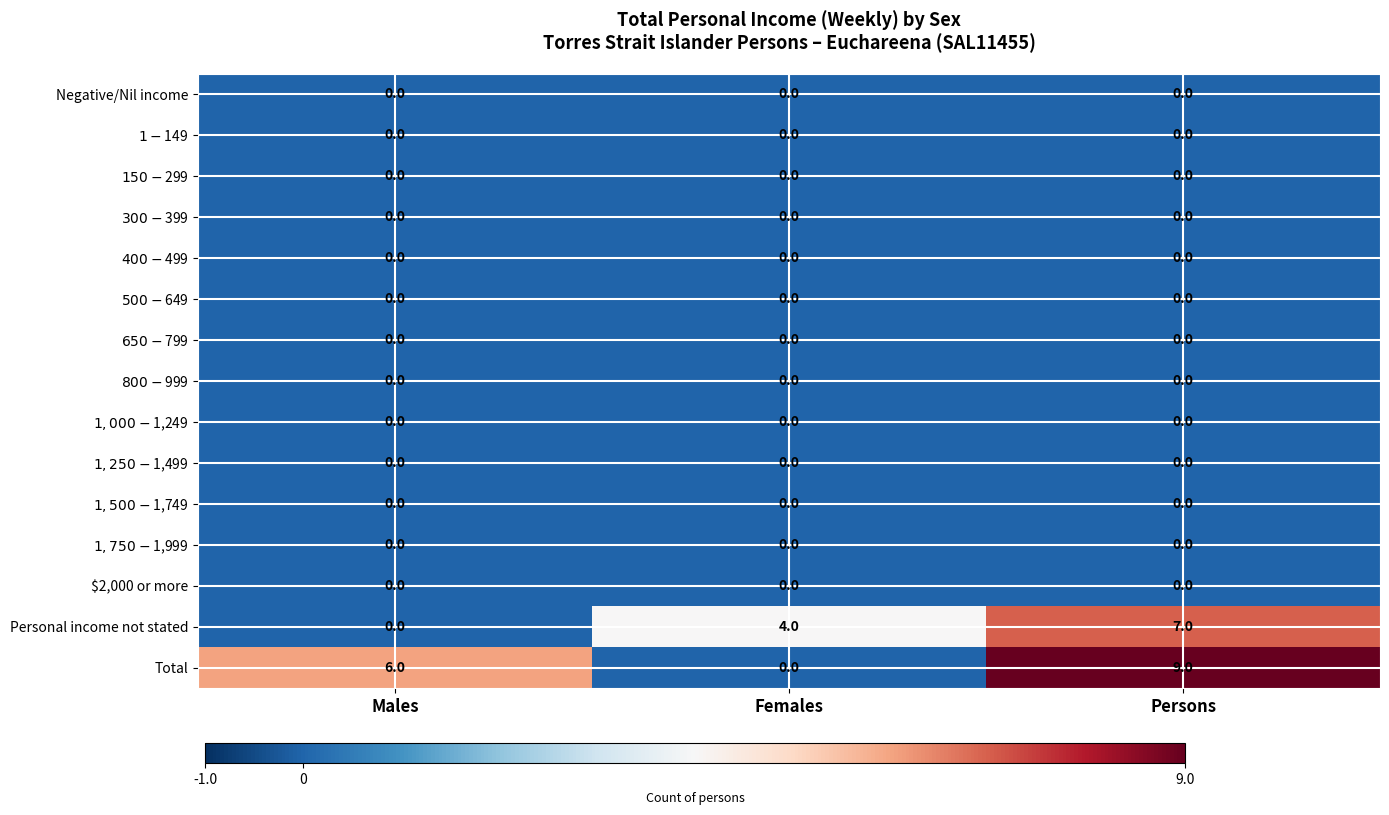

Which label corresponds to the largest value in the chart?

Persons